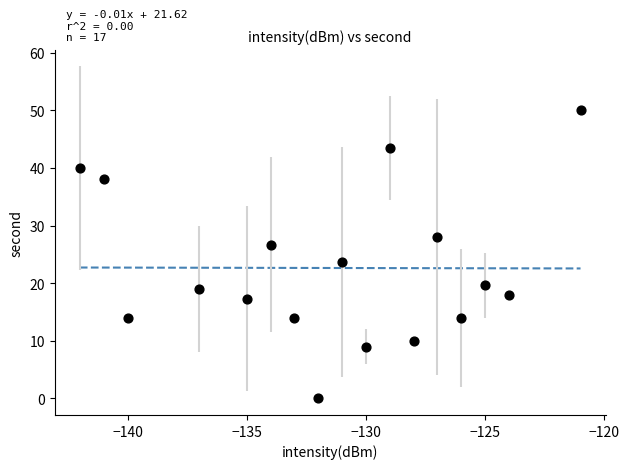

What is the range of Y values (max minus min)?

50.0